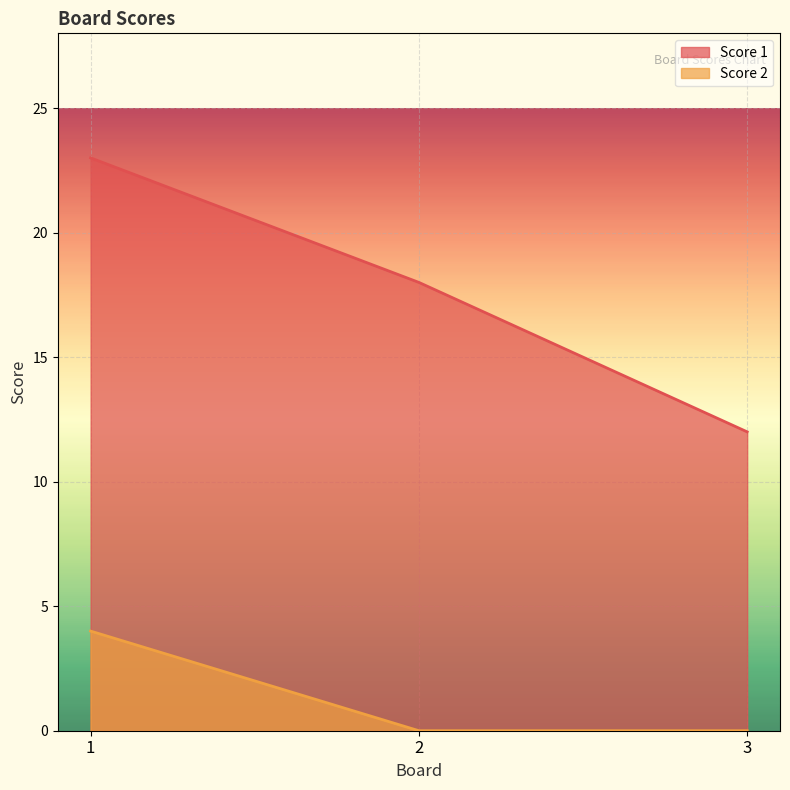

List the series in order of their peak value, highest first.

Score 1, Score 2